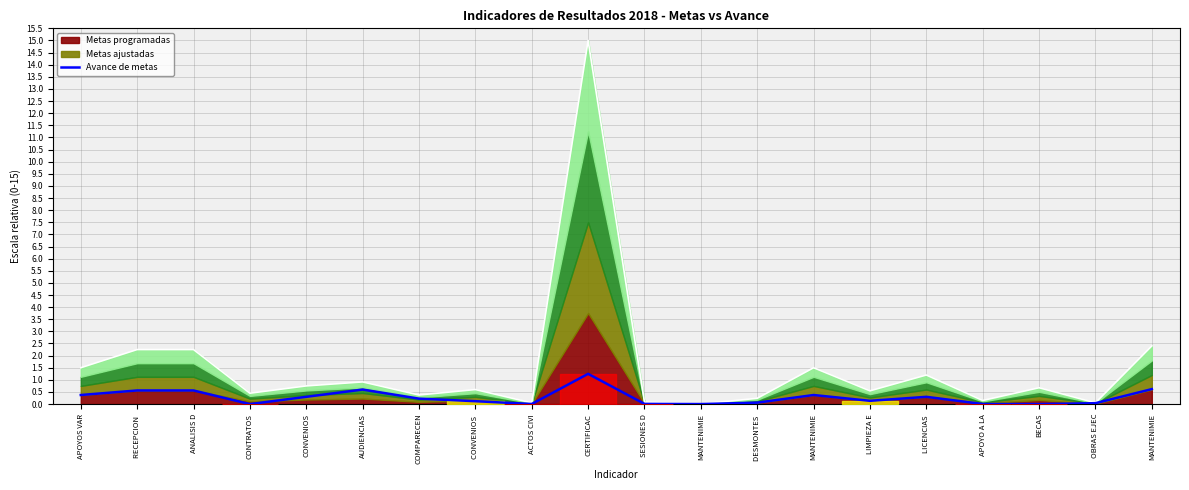

What is the value of the 5th point from the left?

0.3